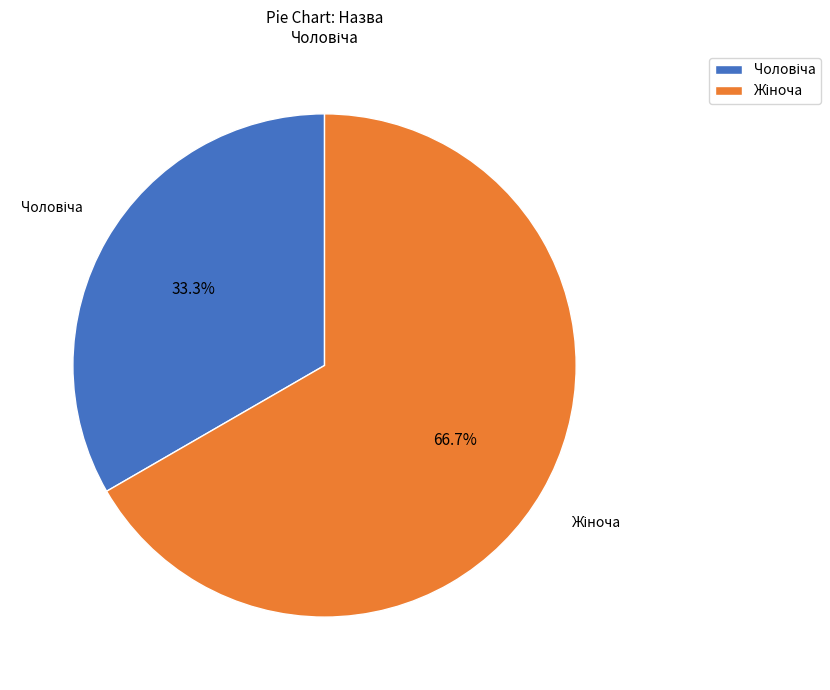

Does any single category account for the majority?

Yes